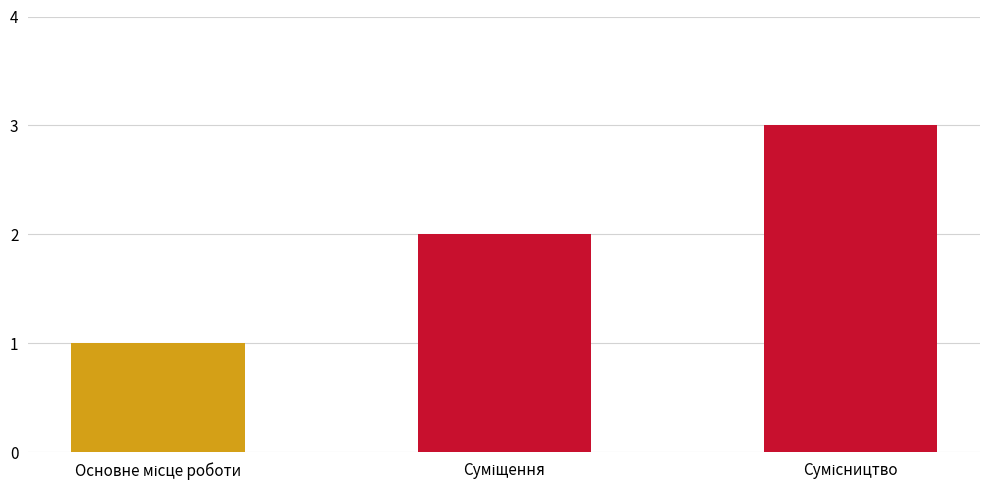

What is the average value?

2